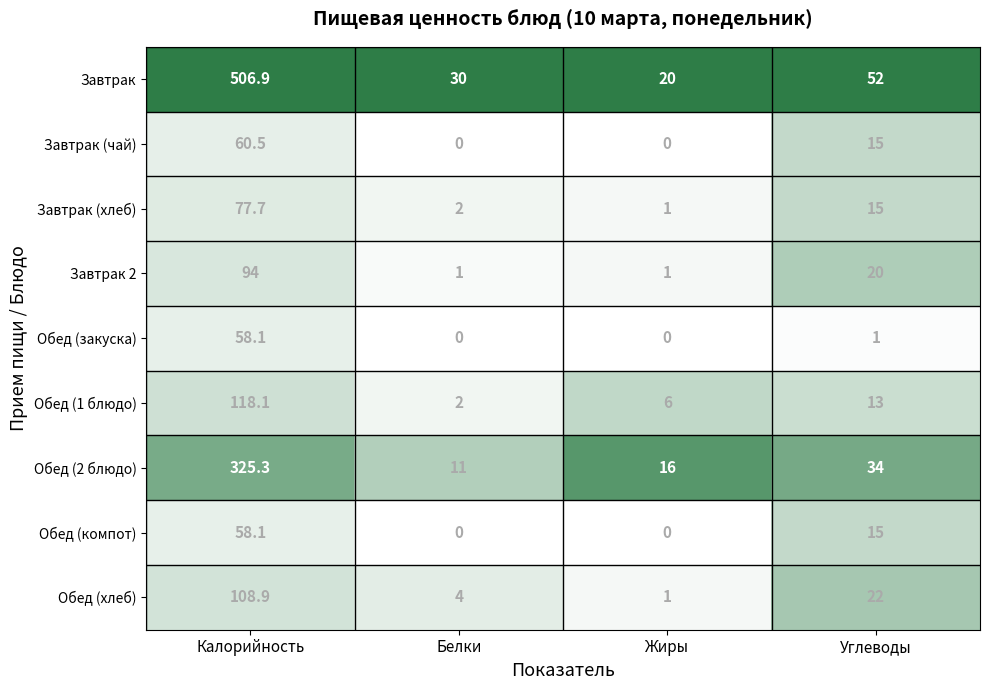

What is the average value of the Обед (хлеб) series?

34.0